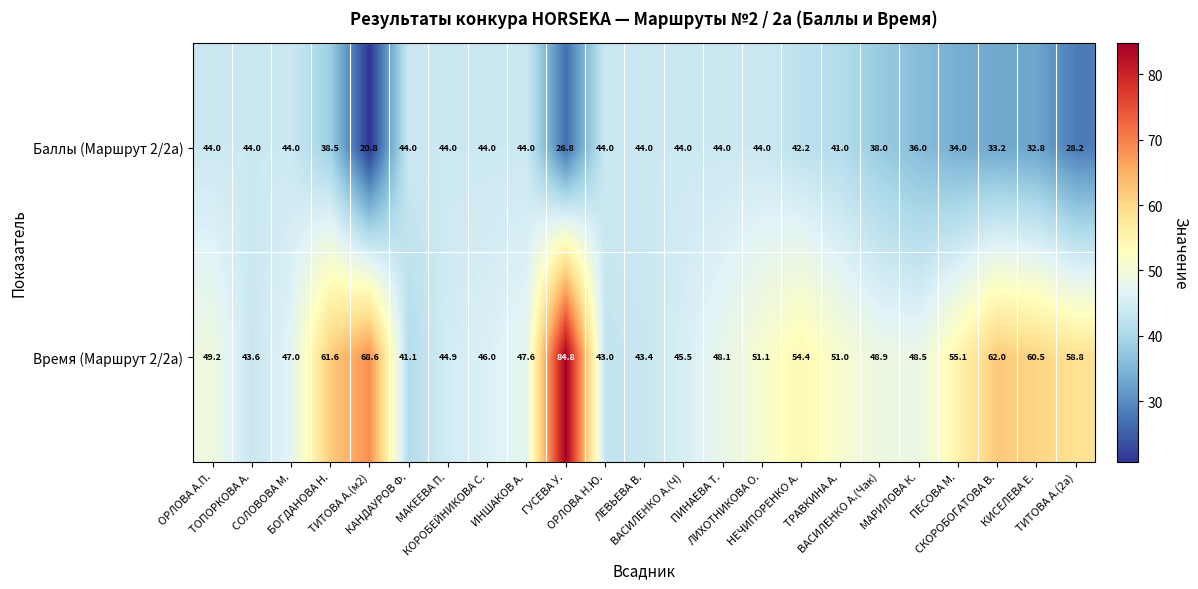

What is the difference between the maximum and second lowest values in the Время (Маршрут 2/2а) series?

41.8